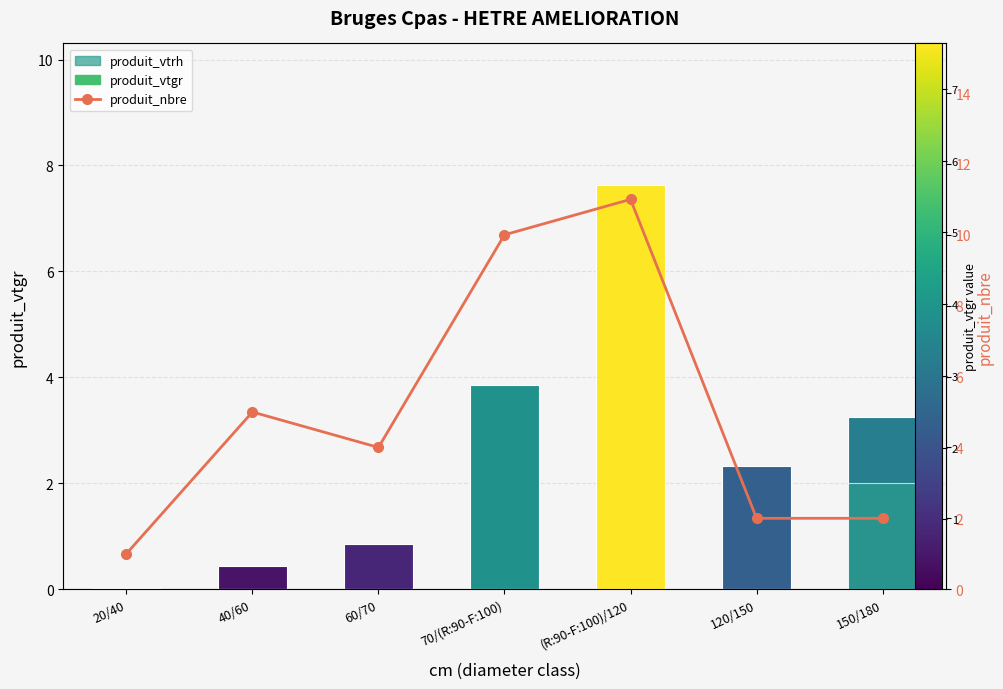

How many data points does each series have?

7